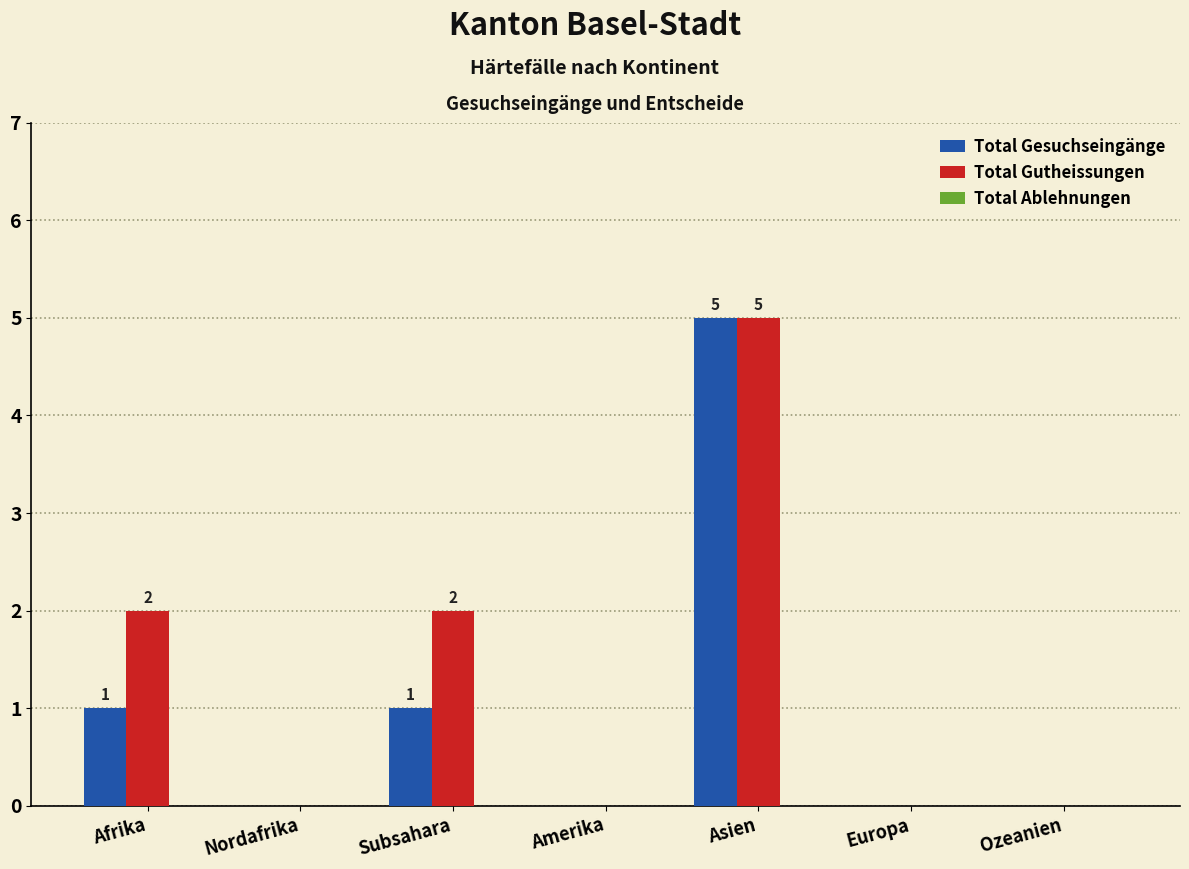

How many groups of bars are there?

7